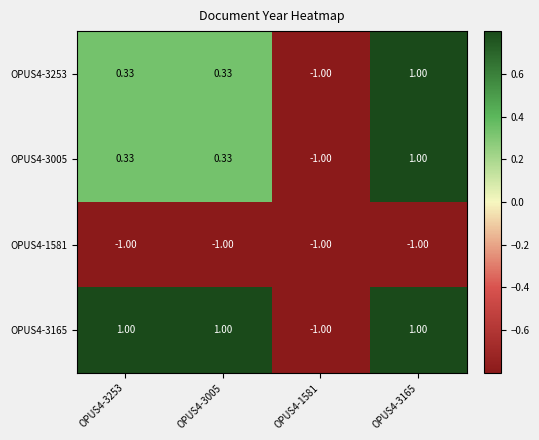

Is the value of OPUS4-3165 at OPUS4-3165 greater than the value of OPUS4-1581 at OPUS4-3165?

Yes